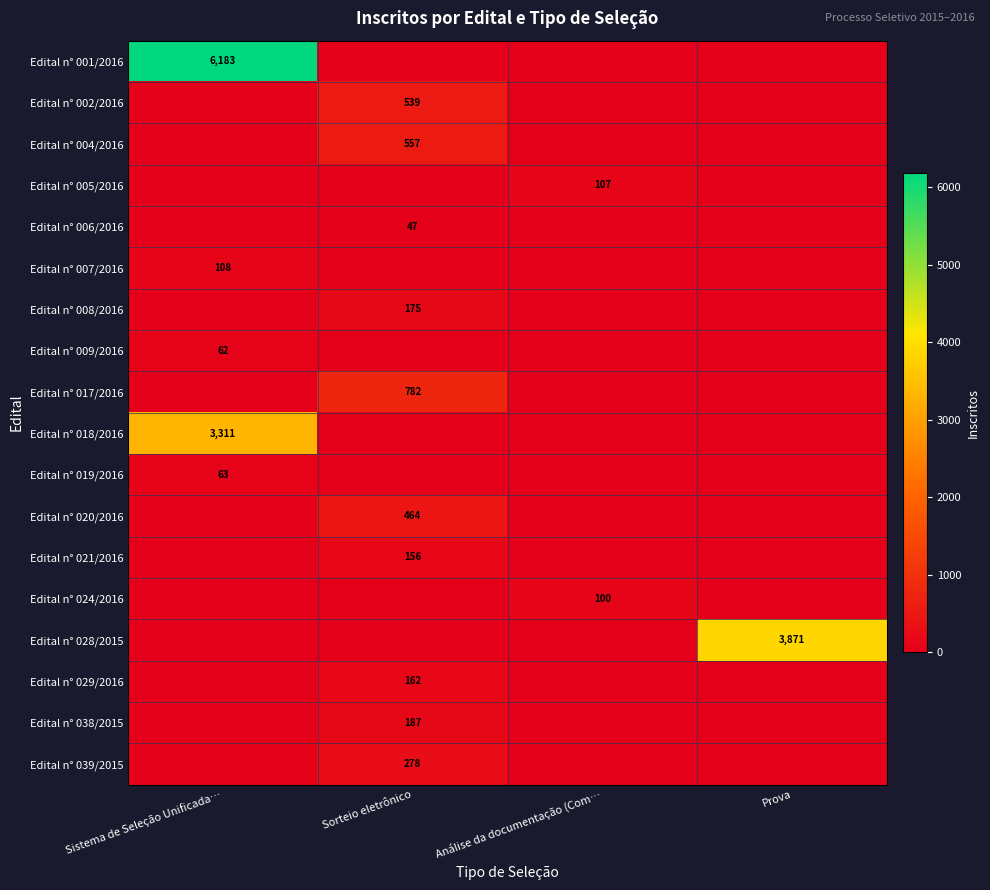

Count the number of data series in this chart.

18